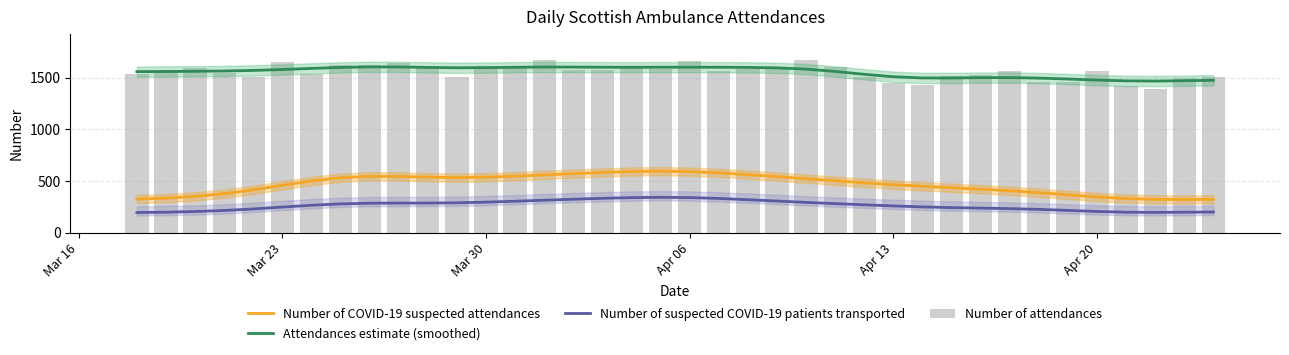

True or false: Attendances estimate (smoothed) and Number of COVID-19 suspected attendances intersect in this chart.

False